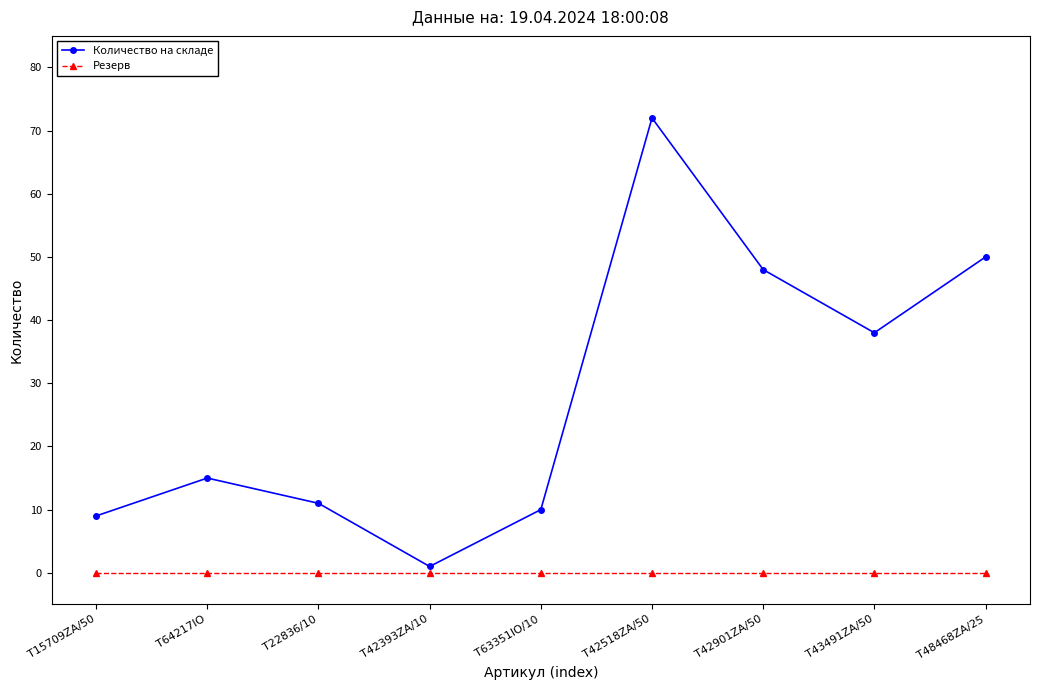

In Количество на складе, how many points are lower than both neighbors (excluding endpoints)?

2